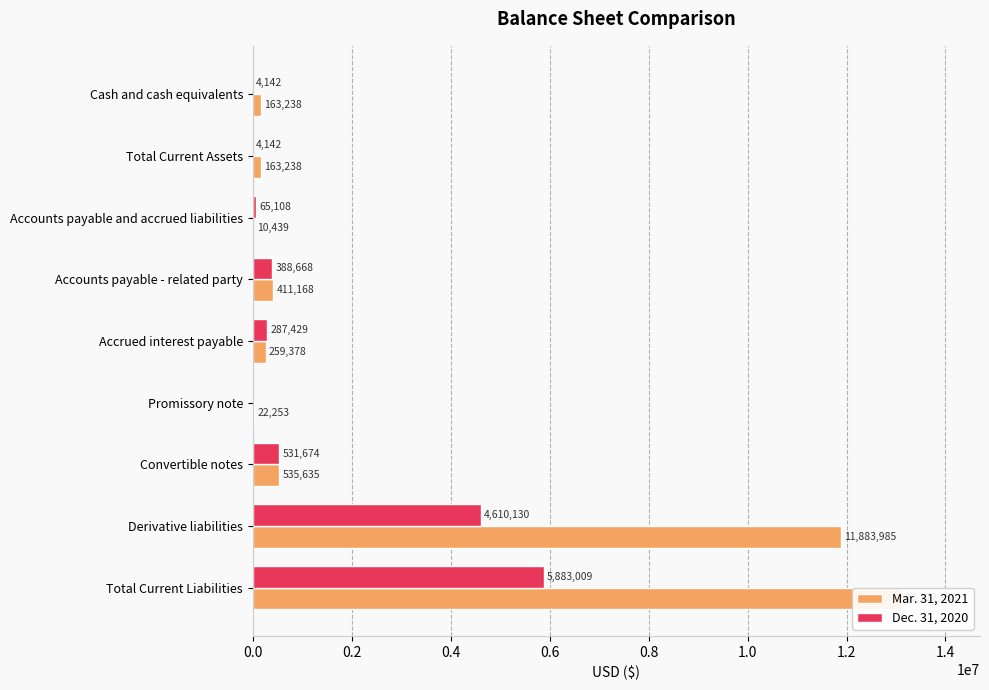

Read the Dec. 31, 2020 value at Accounts payable - related party.

388668